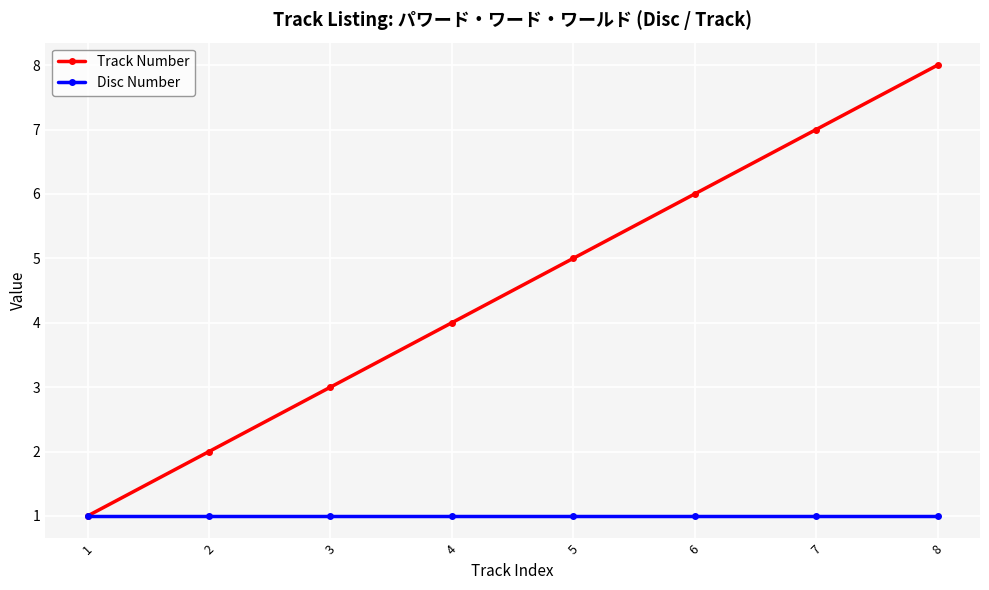

At 4, list the series in order from smallest to largest.

Disc Number, Track Number